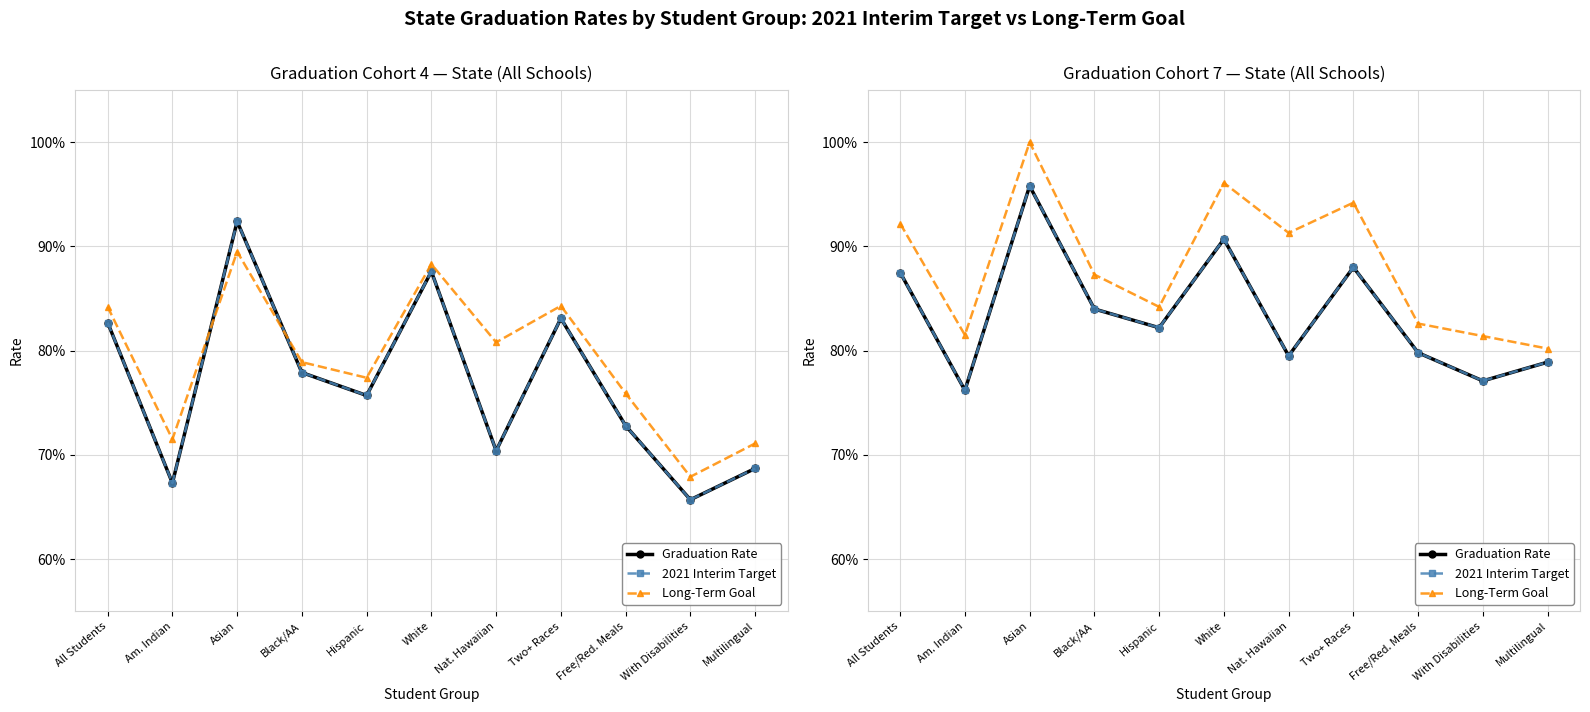

Between Asian and Black/AA, which is larger?

Asian